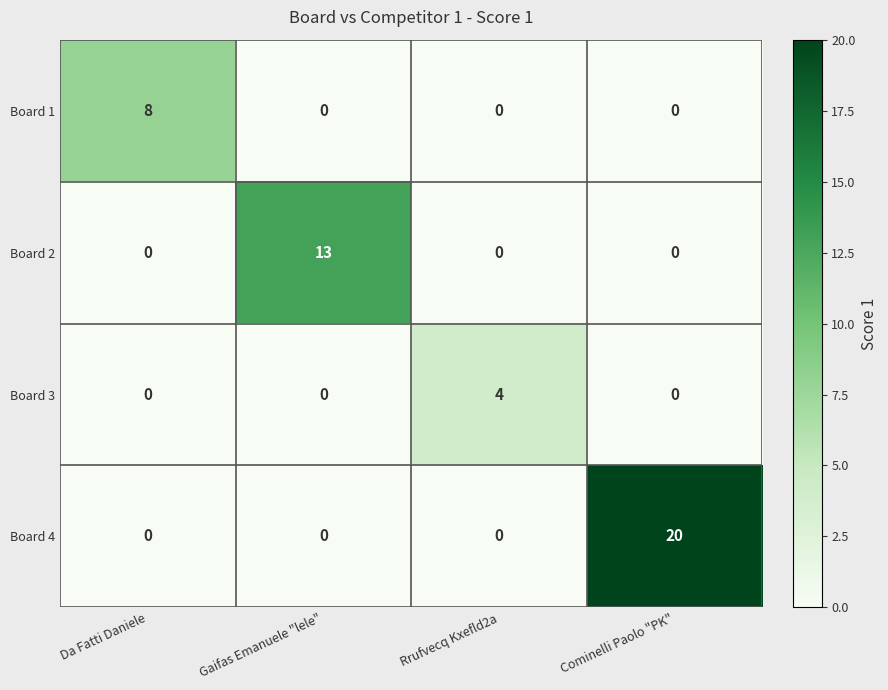

True or false: Board 1 has a value of -3 at Gaifas Emanuele "lele".

False